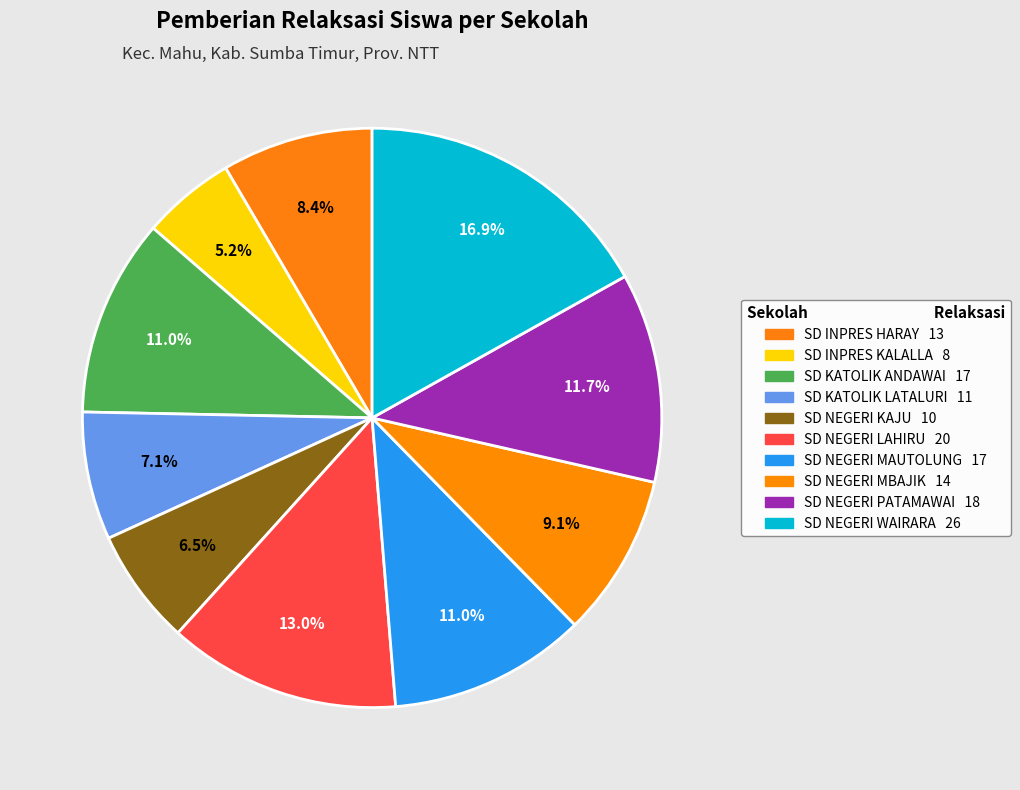

Is the sum of SD NEGERI MAUTOLUNG and SD NEGERI PATAMAWAI greater than half?

No